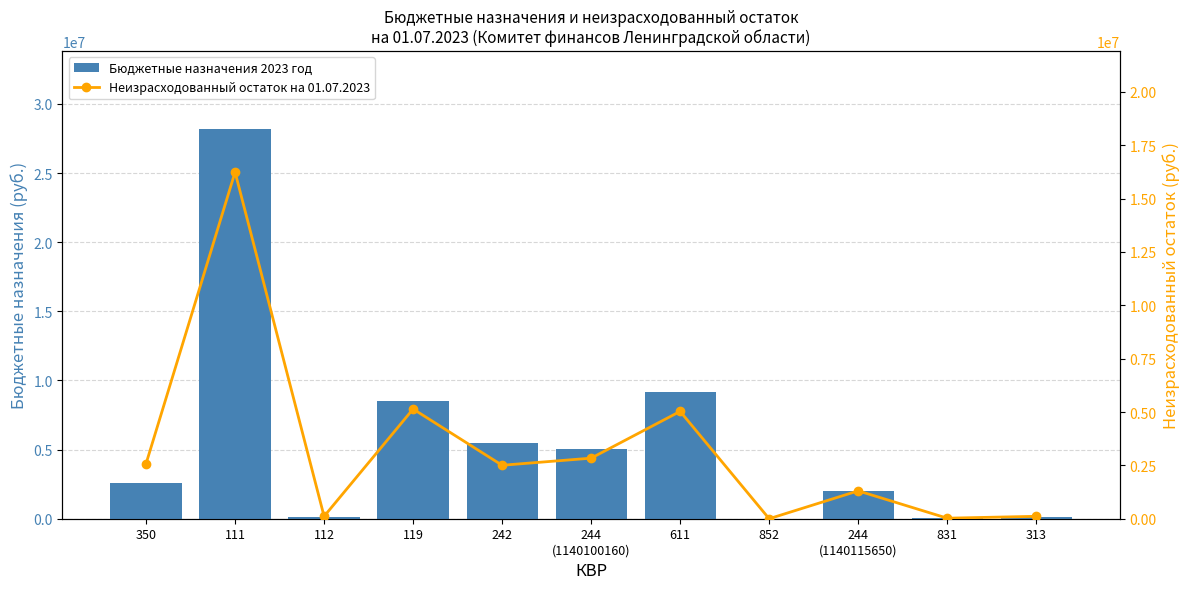

At how many categories does at least one series exceed 7923940?

3